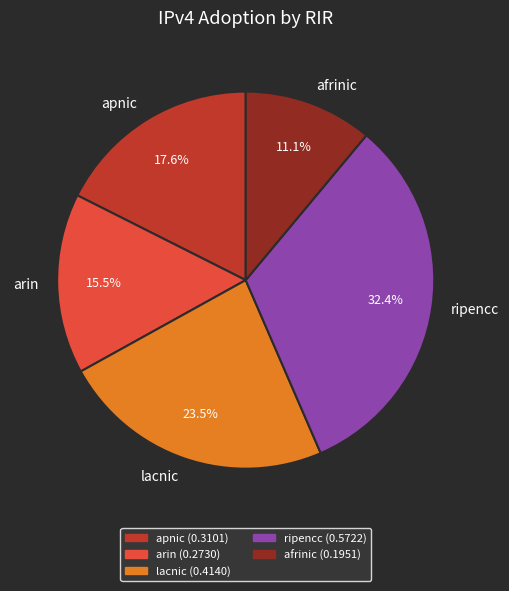

The lacnic slice represents 11% of the pie. True or false?

False